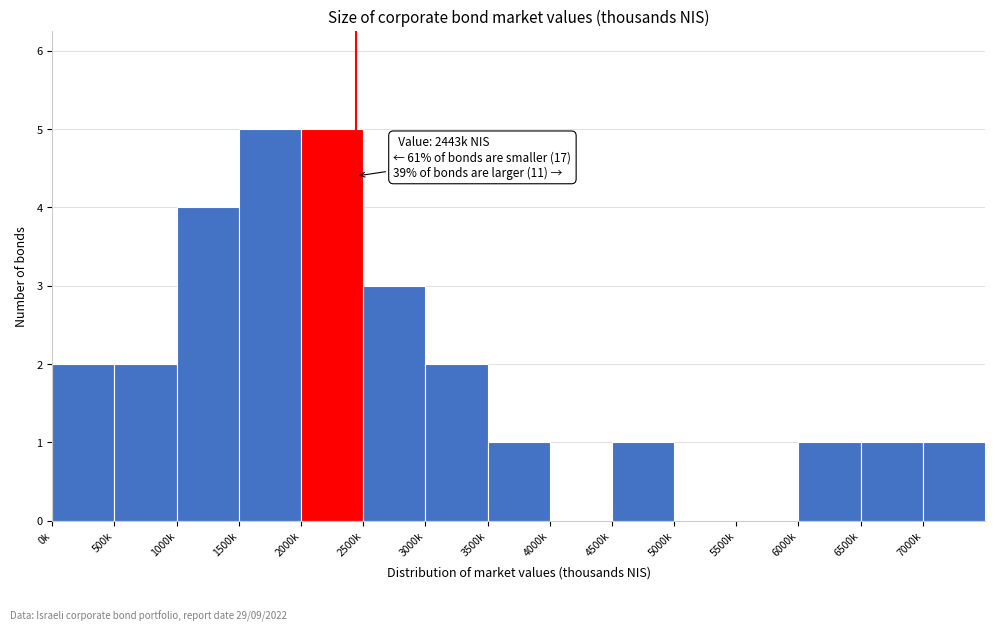

Reading left to right, extract all data points from this chart.

0k=2	500k=2	1000k=4	1500k=5	2000k=5	2500k=3	3000k=2	3500k=1	4000k=0	4500k=1	5000k=0	5500k=0	6000k=1	6500k=1	7000k=1